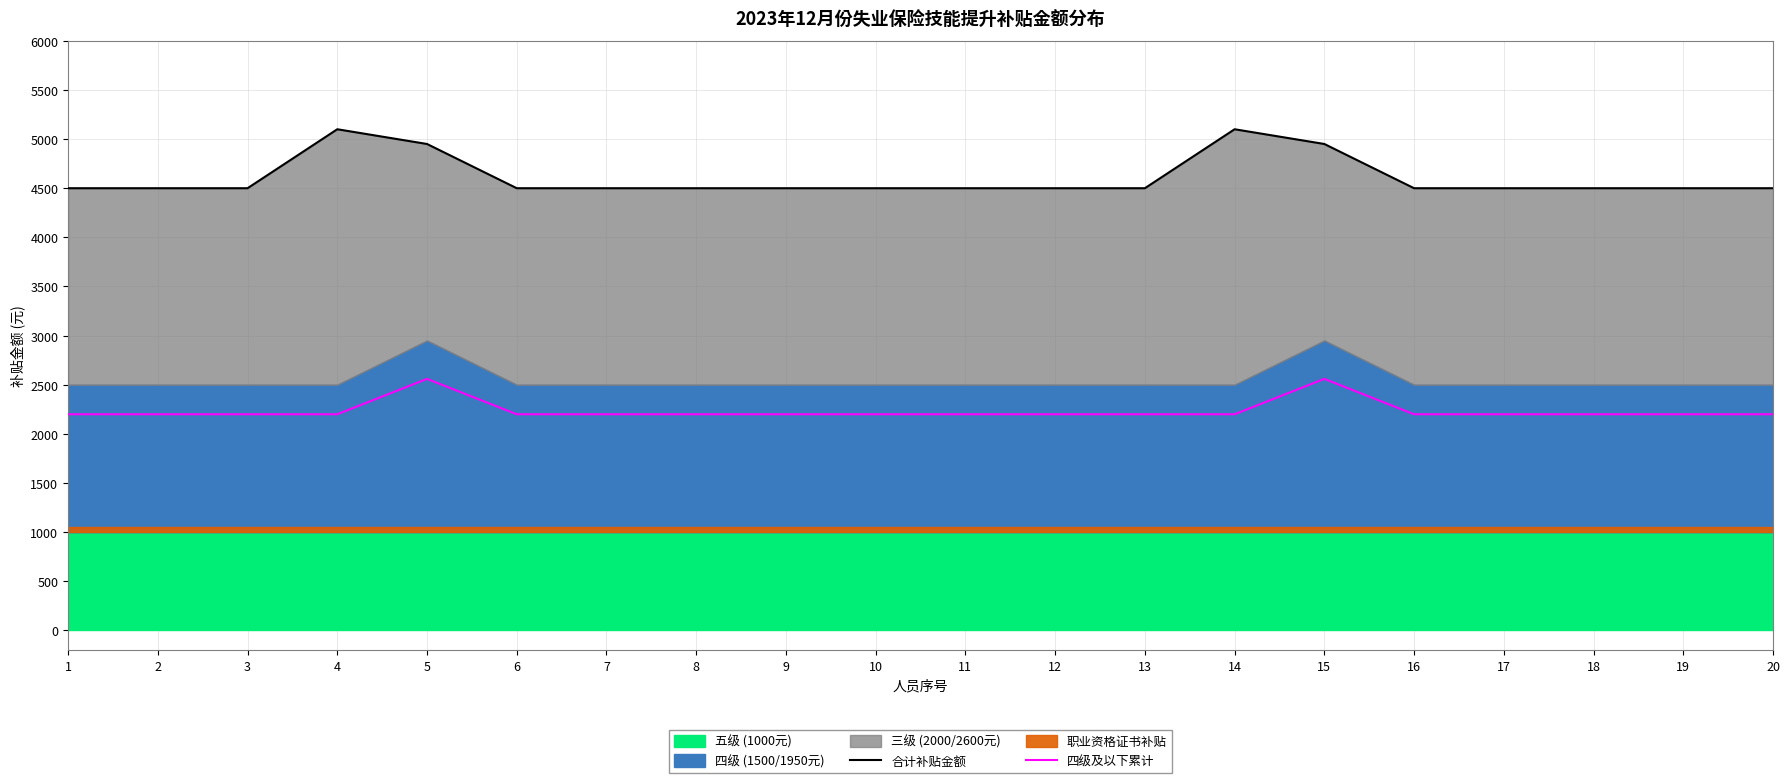

Which series has the widest spread of values?

合计补贴金额